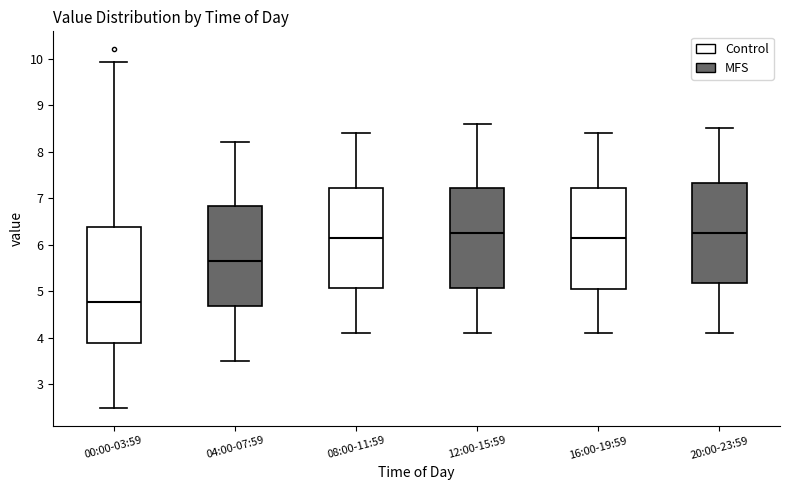

Reading left to right, transcribe this box plot: for each box, give where its median line is, the range the box spans, and where its two whiskers end, as read against the y-axis. The values are not printed on the chart, so give them approximately, as read against the axis.

00:00-03:59: median 4.8, box 3.9 to 6.4, whiskers 2.5 to 9.9
04:00-07:59: median 5.7, box 4.7 to 6.8, whiskers 3.5 to 8.2
08:00-11:59: median 6.2, box 5.1 to 7.2, whiskers 4.1 to 8.4
12:00-15:59: median 6.3, box 5.1 to 7.2, whiskers 4.1 to 8.6
16:00-19:59: median 6.2, box 5.1 to 7.2, whiskers 4.1 to 8.4
20:00-23:59: median 6.3, box 5.2 to 7.3, whiskers 4.1 to 8.5